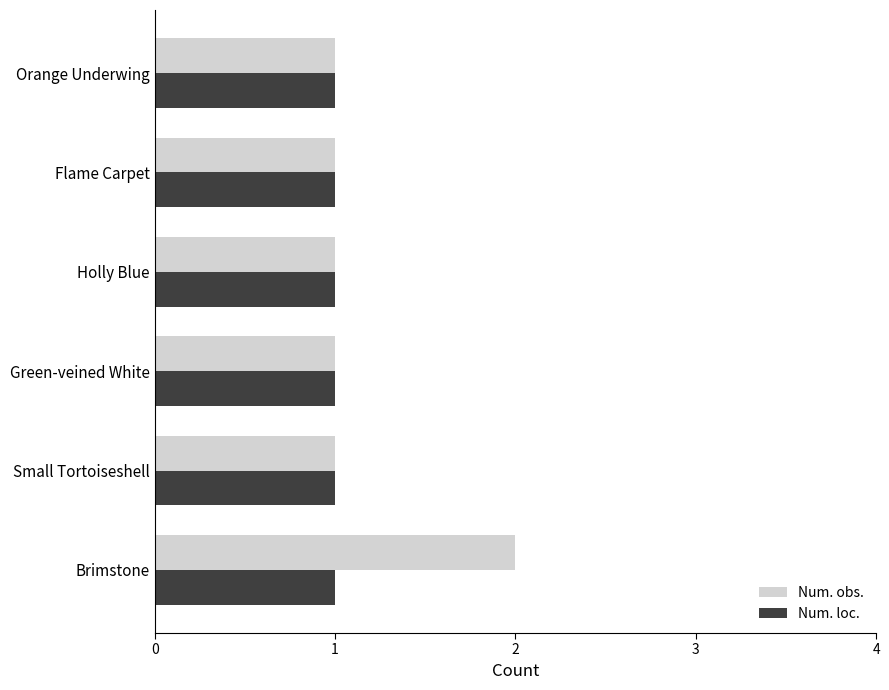

Which series has the largest range (max minus min)?

Num. obs.